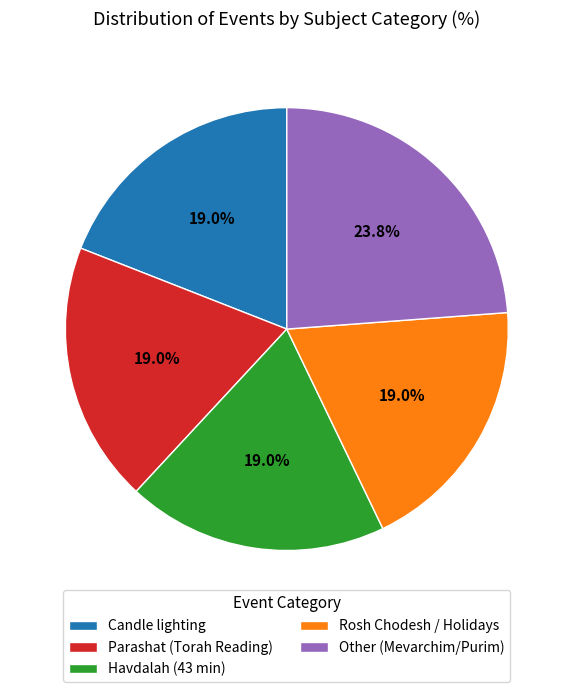

Is there a majority slice in this chart?

No